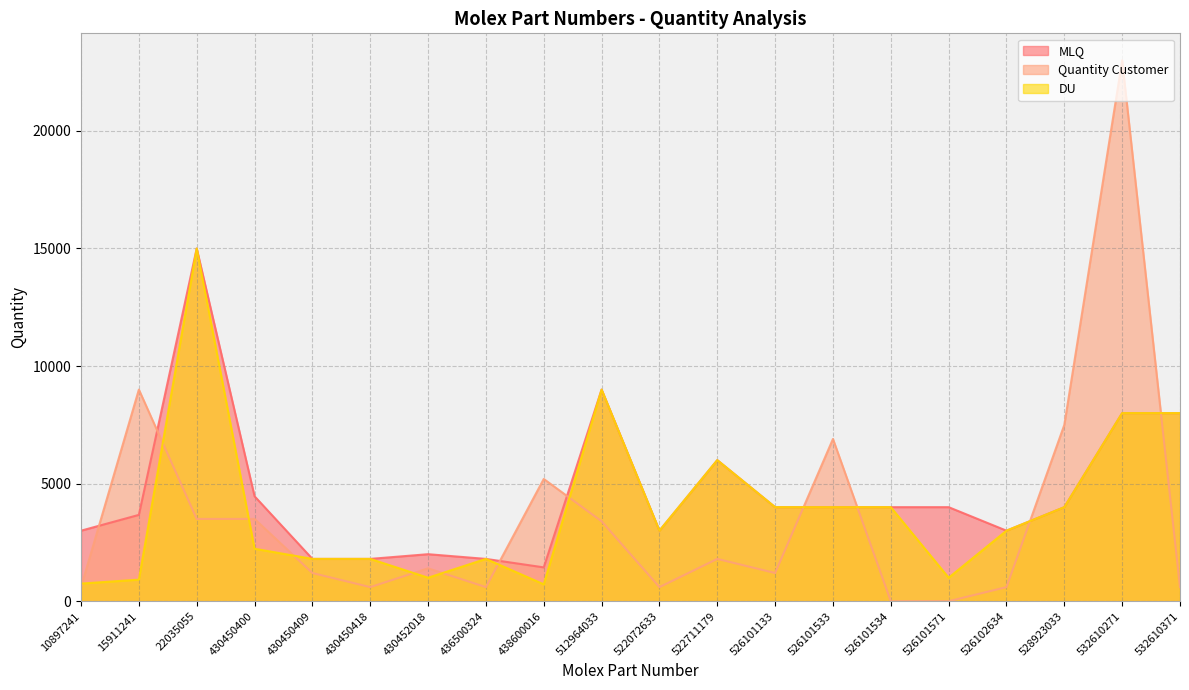

How many interior local peaks does the MLQ series have?

4